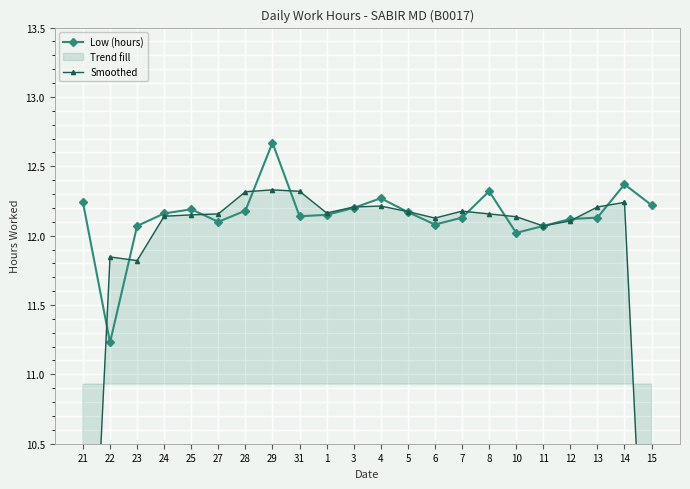

Where do Low (hours) and Smoothed first cross each other?

21 and 22